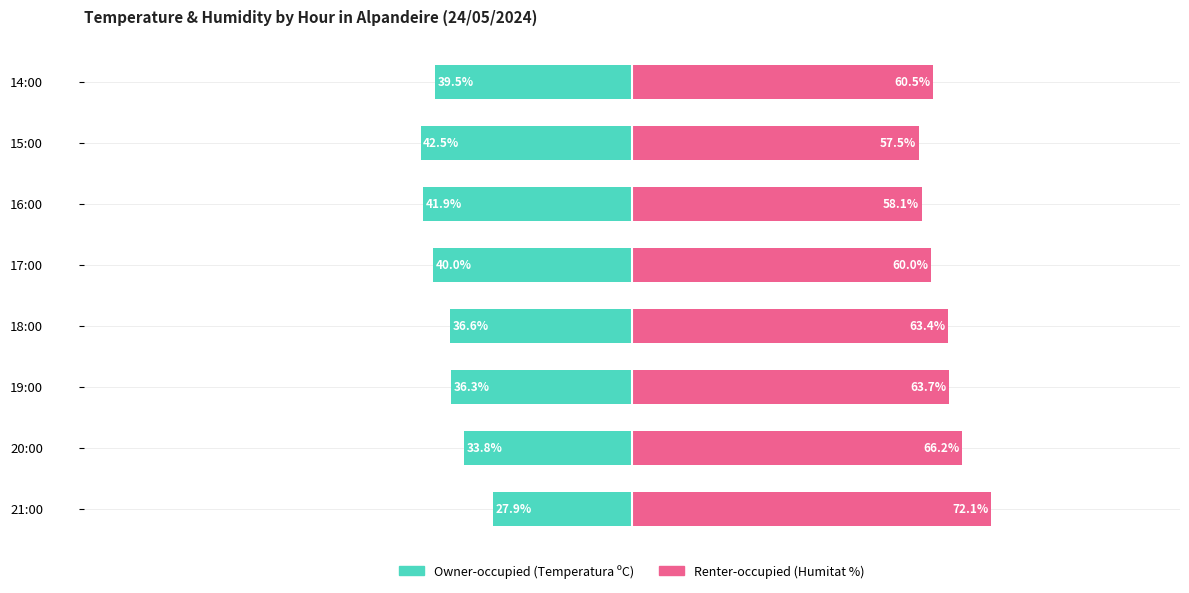

What are all the series names shown in the legend?

Owner-occupied, Renter-occupied